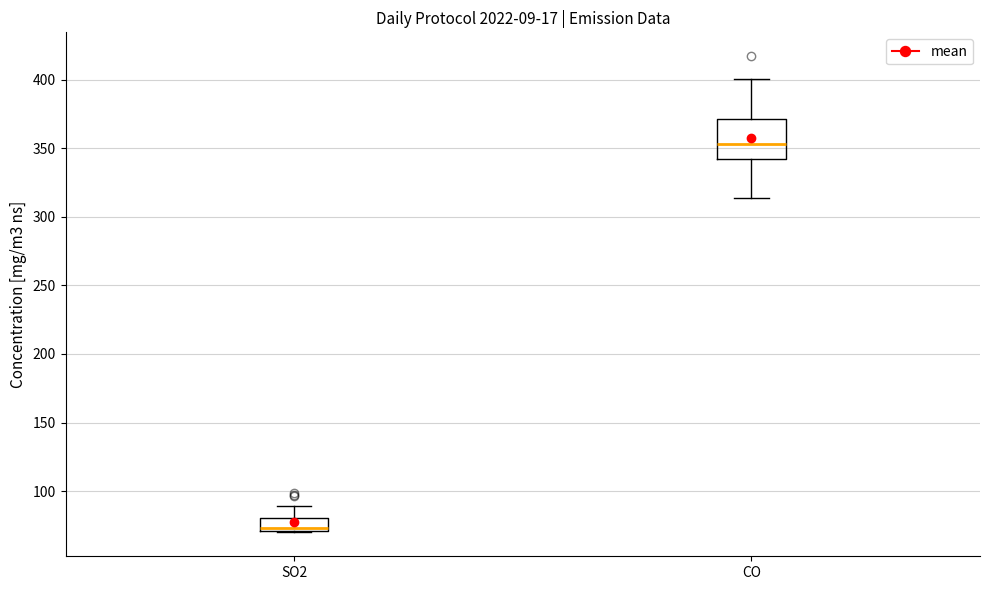

Where is the lower edge of the box for SO2 on the y-axis? The values are not printed on the chart, so give them approximately, as read against the axis.

70